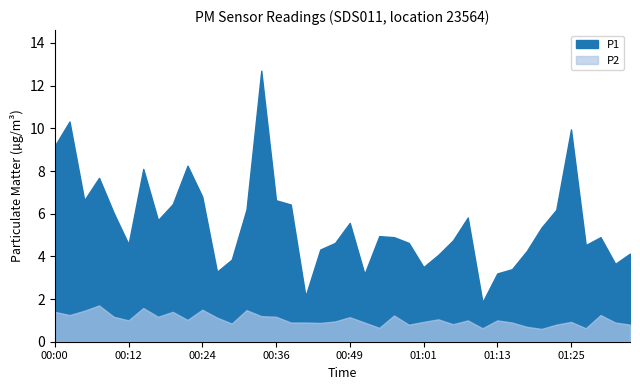

Which category has the highest value in the P2 series?

00:07